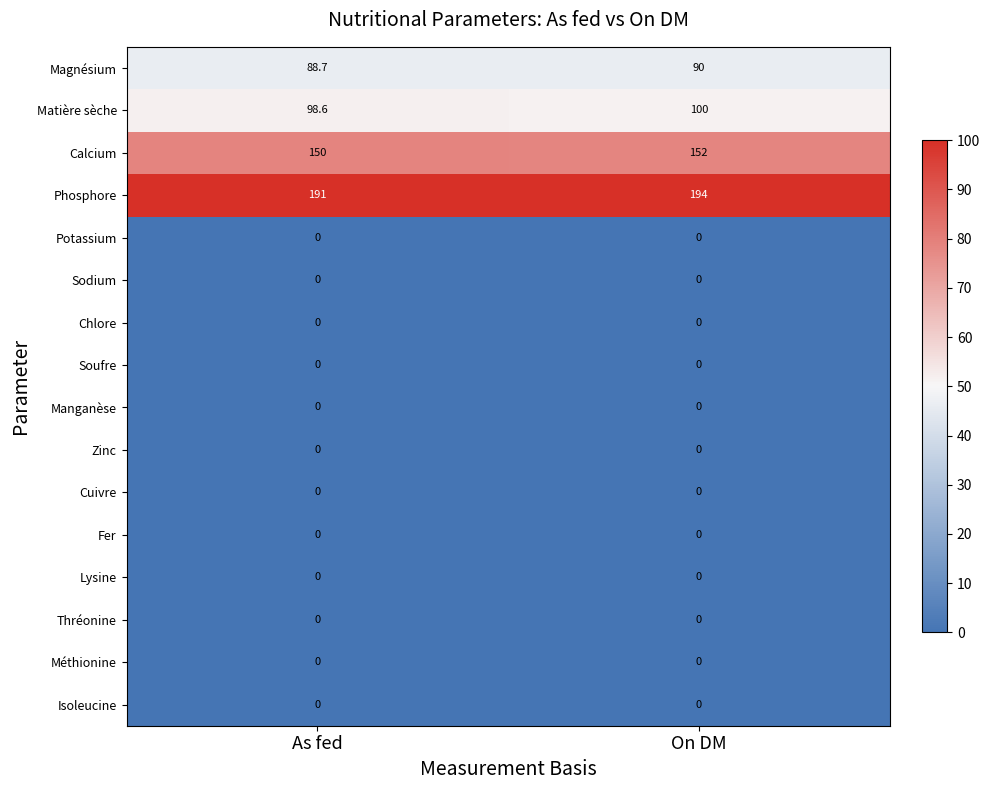

At which category is the sum across all series the highest?

On DM